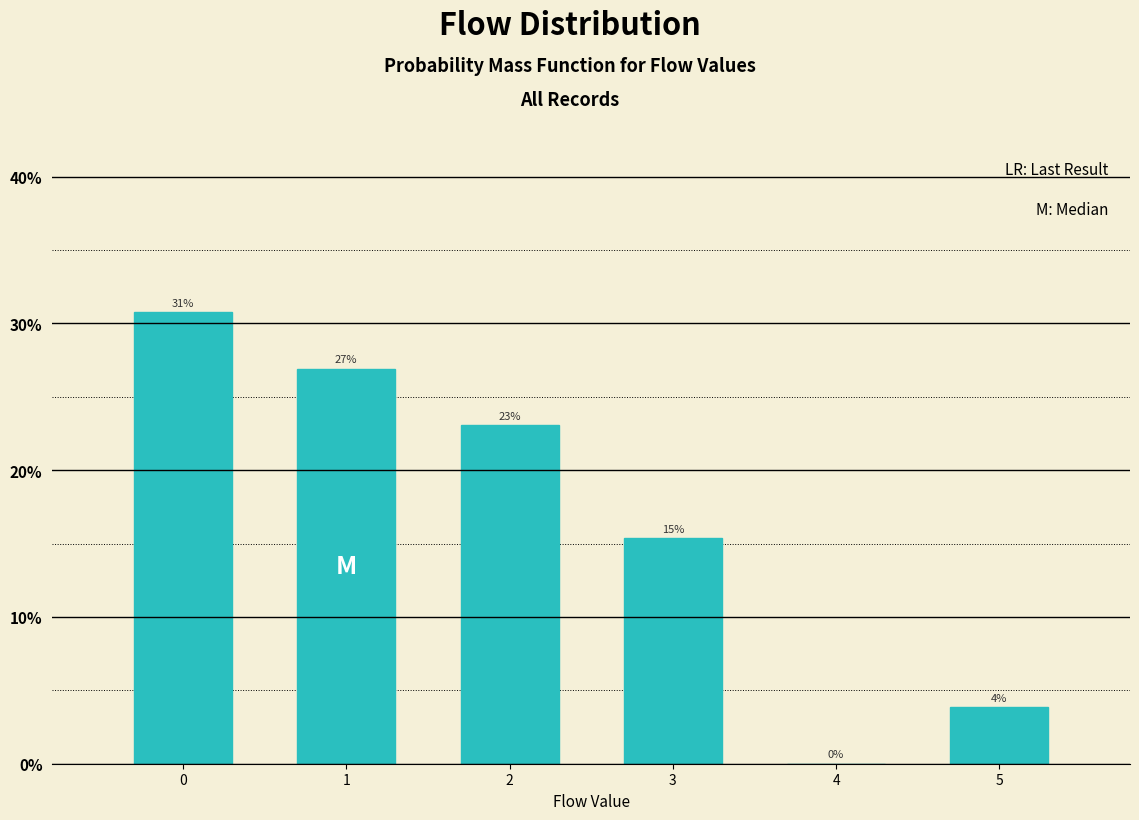

What is the sum of all values?

100.0